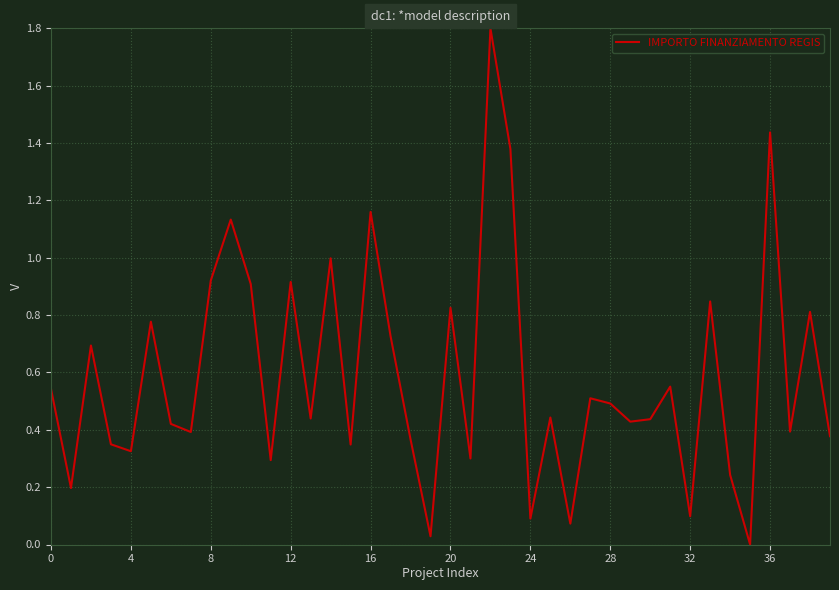

What is the difference between the maximum and minimum values?

1.8